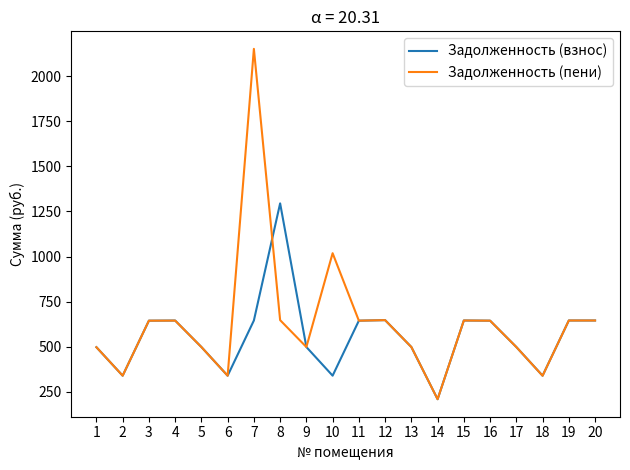

The Задолженность (пени) series shows 644.5 at 16. True or false?

True